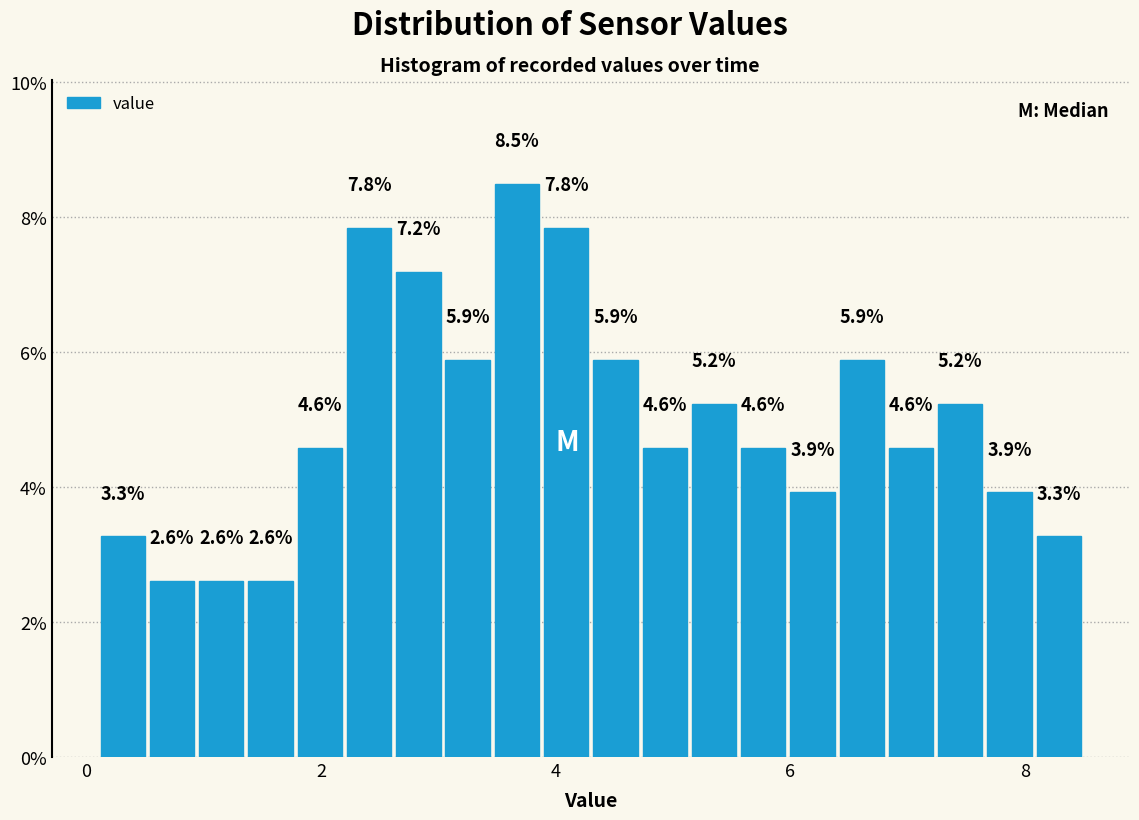

Around what value on the x-axis is the tallest bar? Give the approximate position of its centre, as read against the axis.

3.6